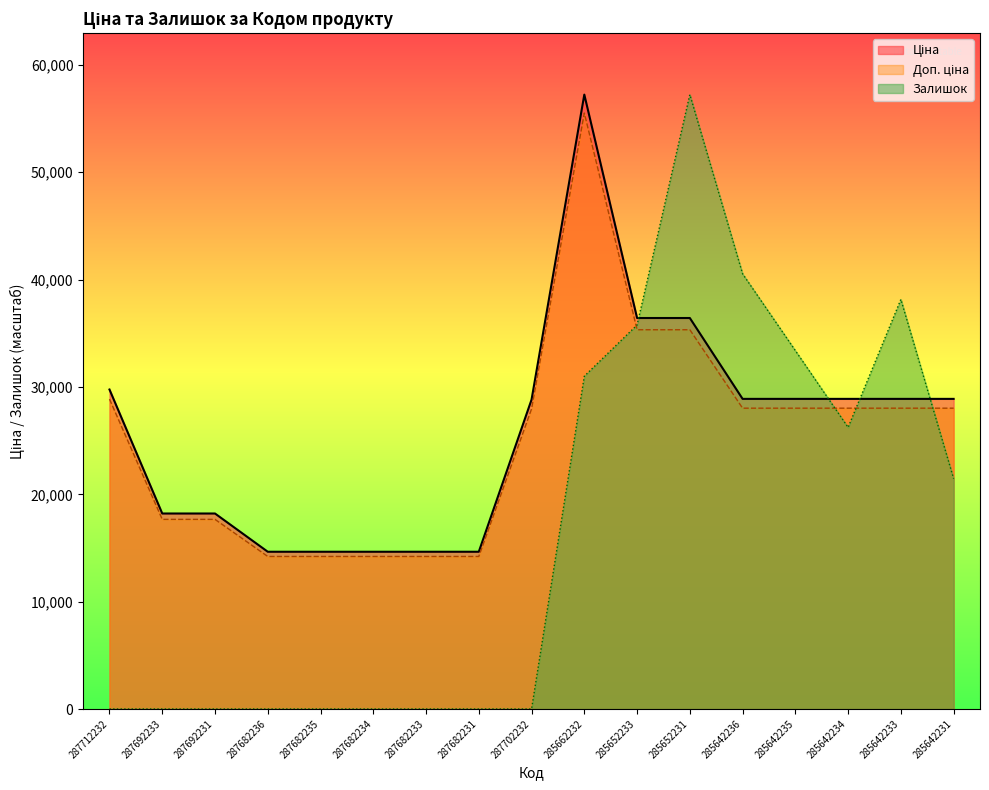

After their last crossing, which series has the higher values: Доп. ціна or Залишок?

Доп. ціна